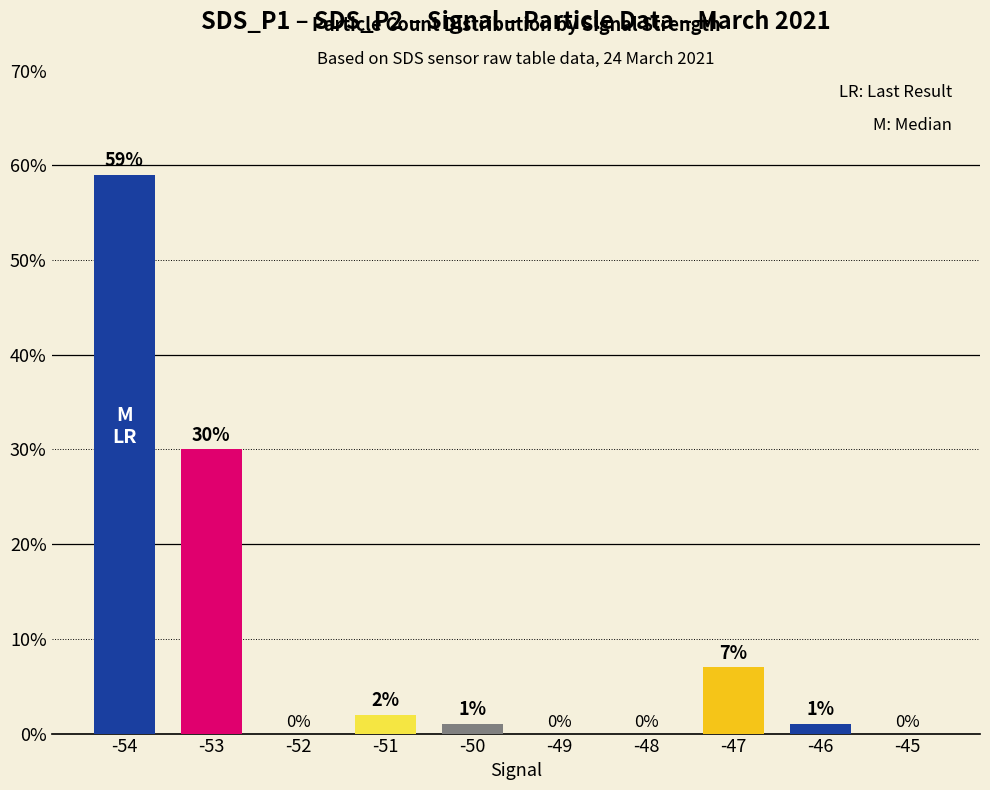

True or false: the data shows 18.1 at -54.

False